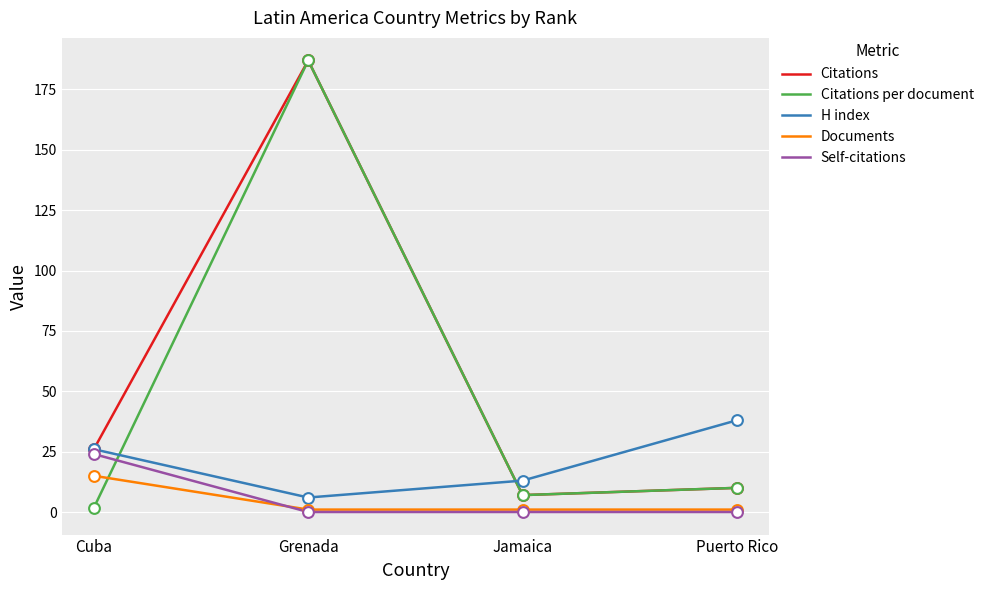

What are all the series names shown in the legend?

Citations, Citations per document, H index, Documents, Self-citations